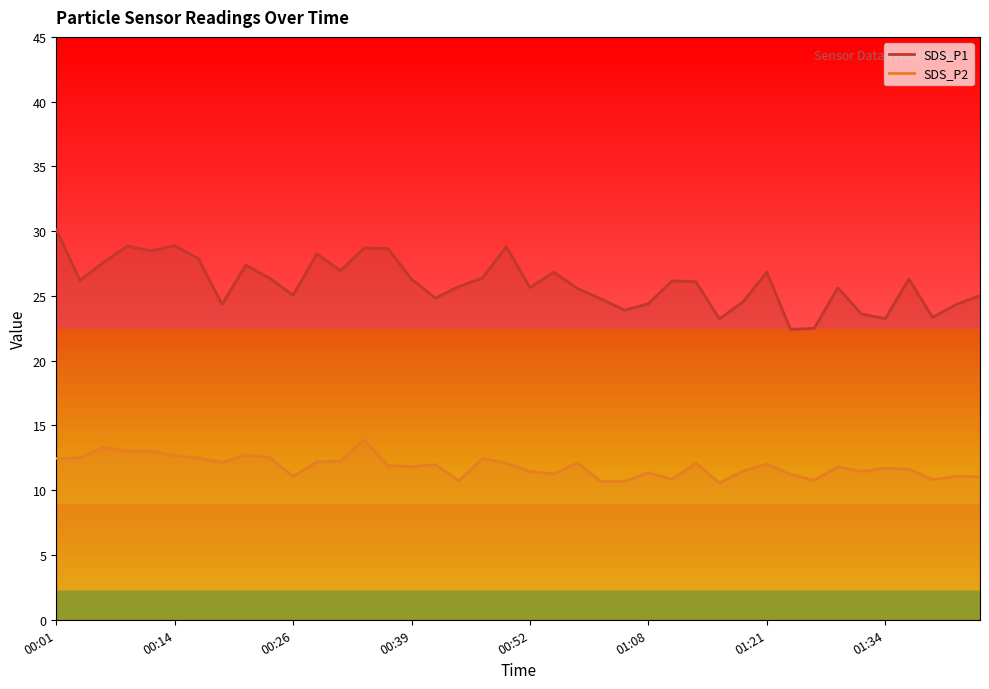

Where is the first local minimum for SDS_P1?

00:04